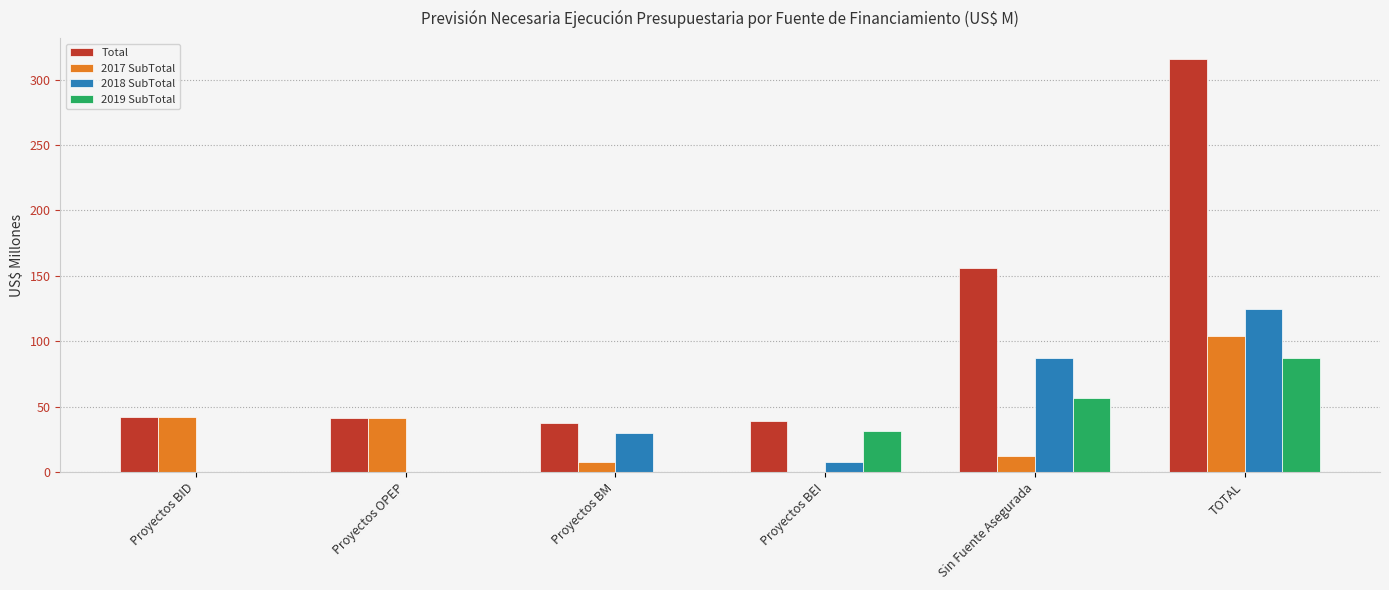

Where does the 2017 SubTotal series first go above 41?

Proyectos BID